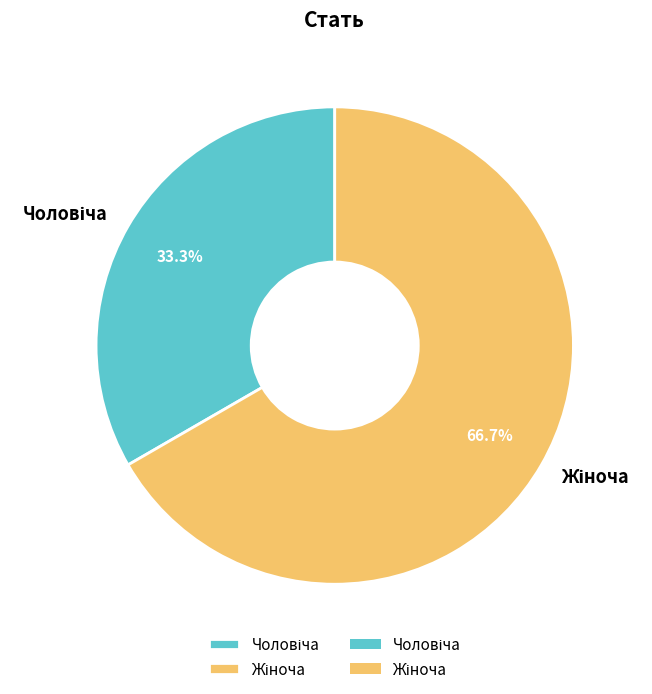

How many slices are in this pie chart?

2